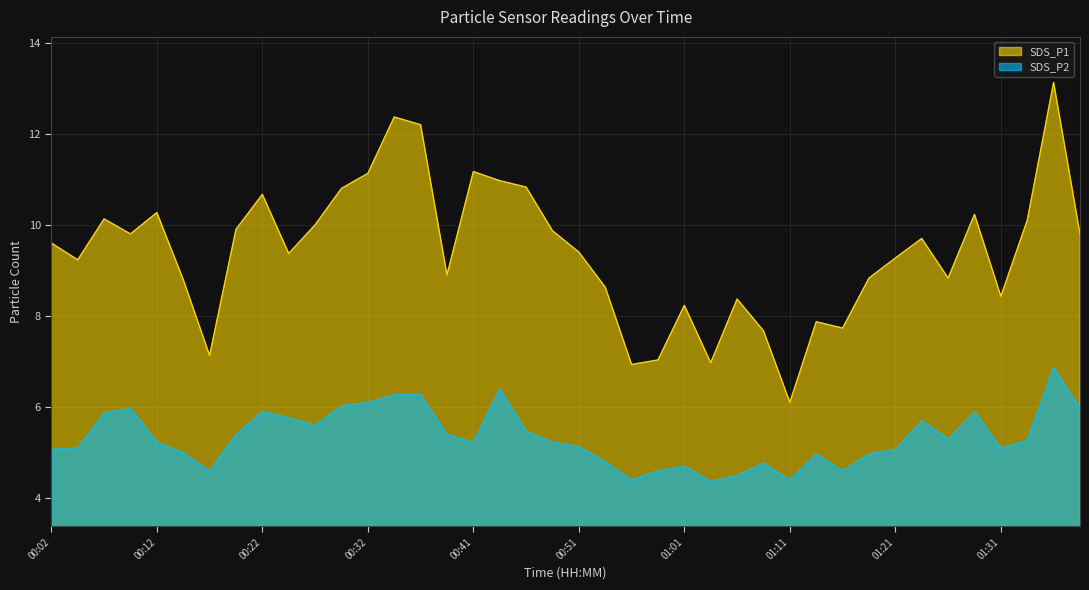

True or false: SDS_P2 has a value of 8.4 at 00:49.

False